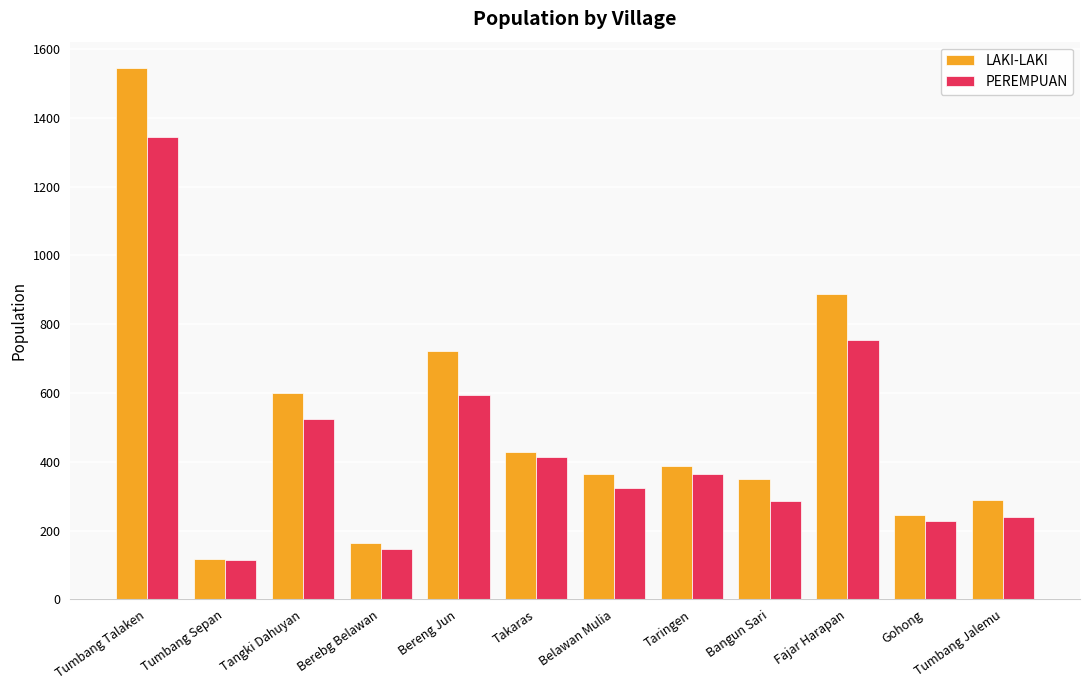

How many groups of bars are there?

12